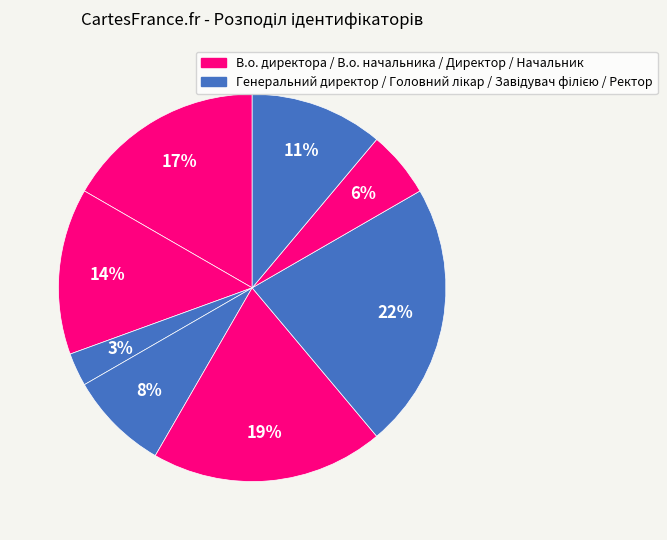

Which slice is the smallest?

Генеральний директор